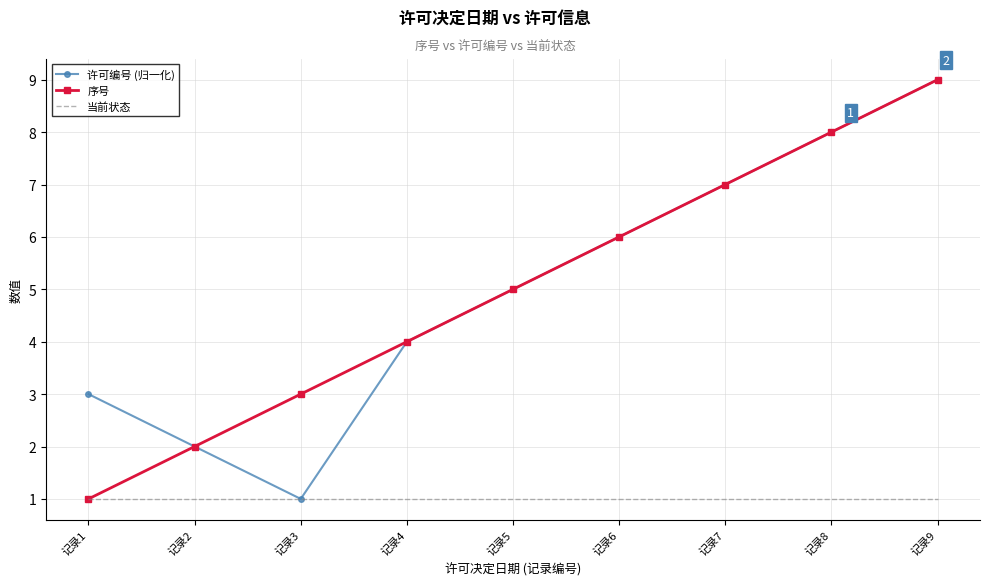

Which series changed the most between 记录3 and 记录7?

许可编号 (归一化)